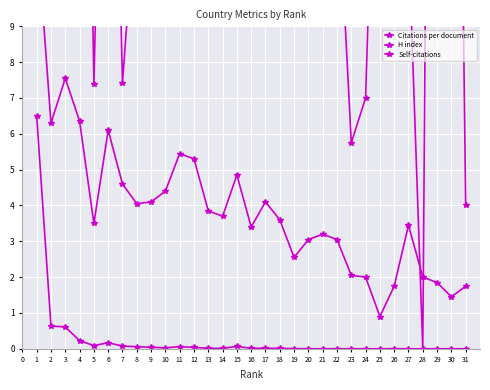

Where is the first local maximum for Self-citations?

6